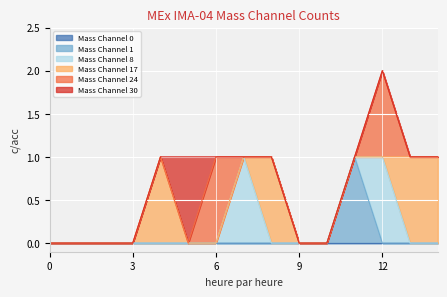

The Mass Channel 8 series shows 0 at 6. True or false?

True